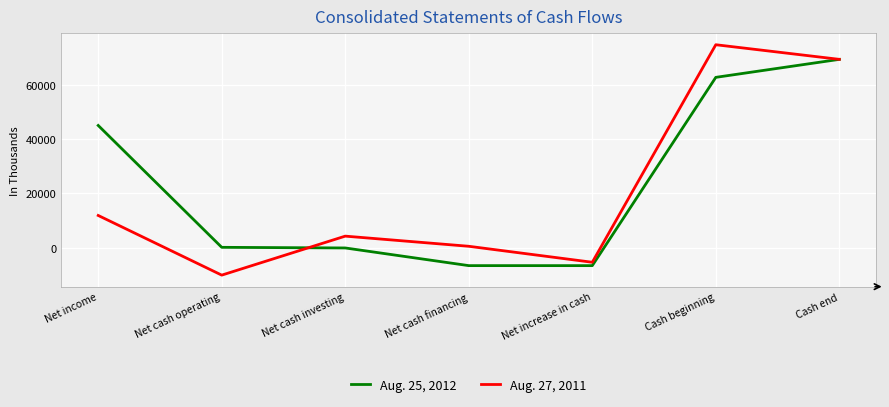

The value of Aug. 25, 2012 at Net income is 44972. True or false?

True